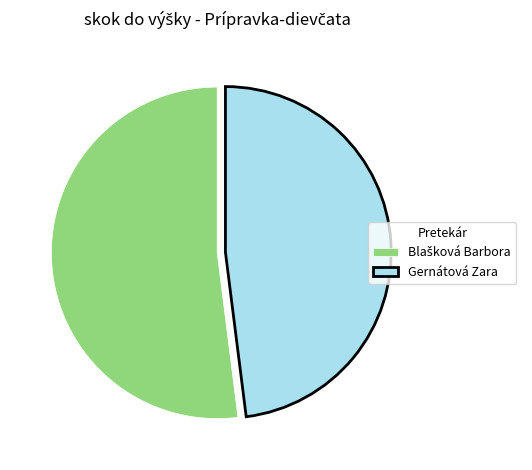

Does Gernátová Zara account for over 50% of the chart?

No